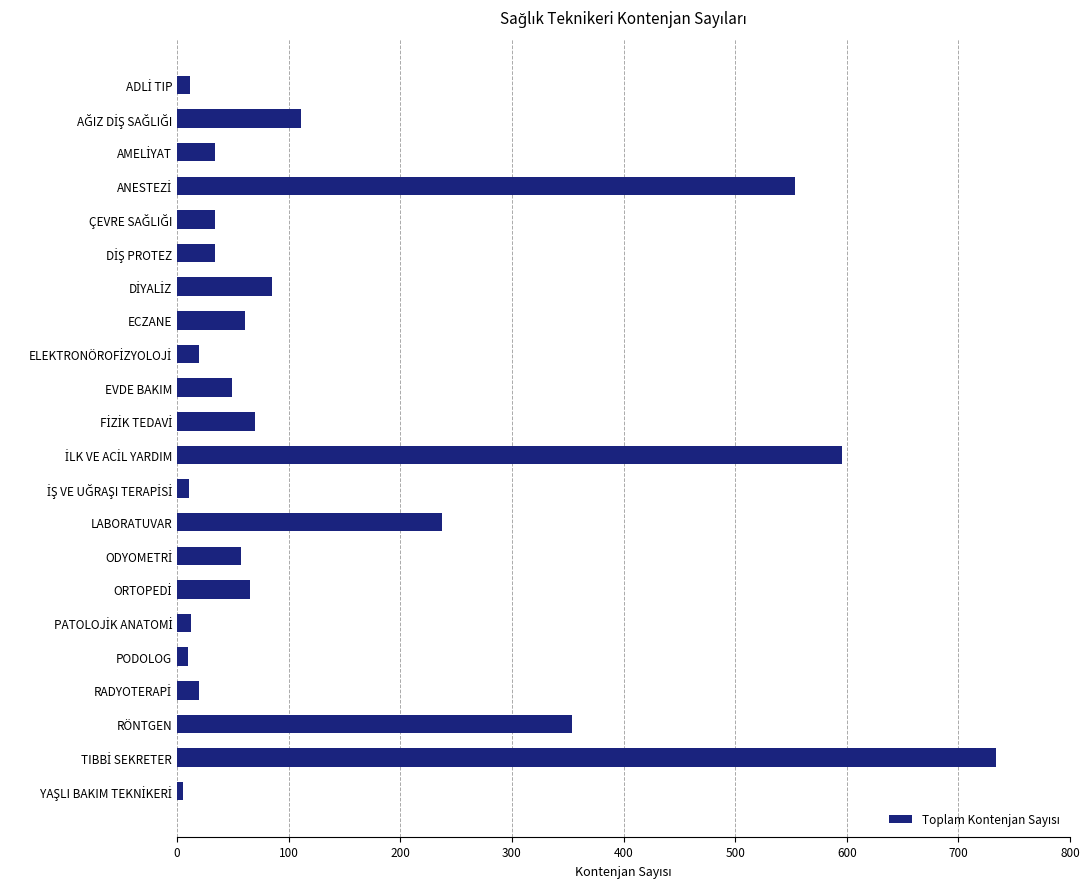

What is the sum of all values?

3166